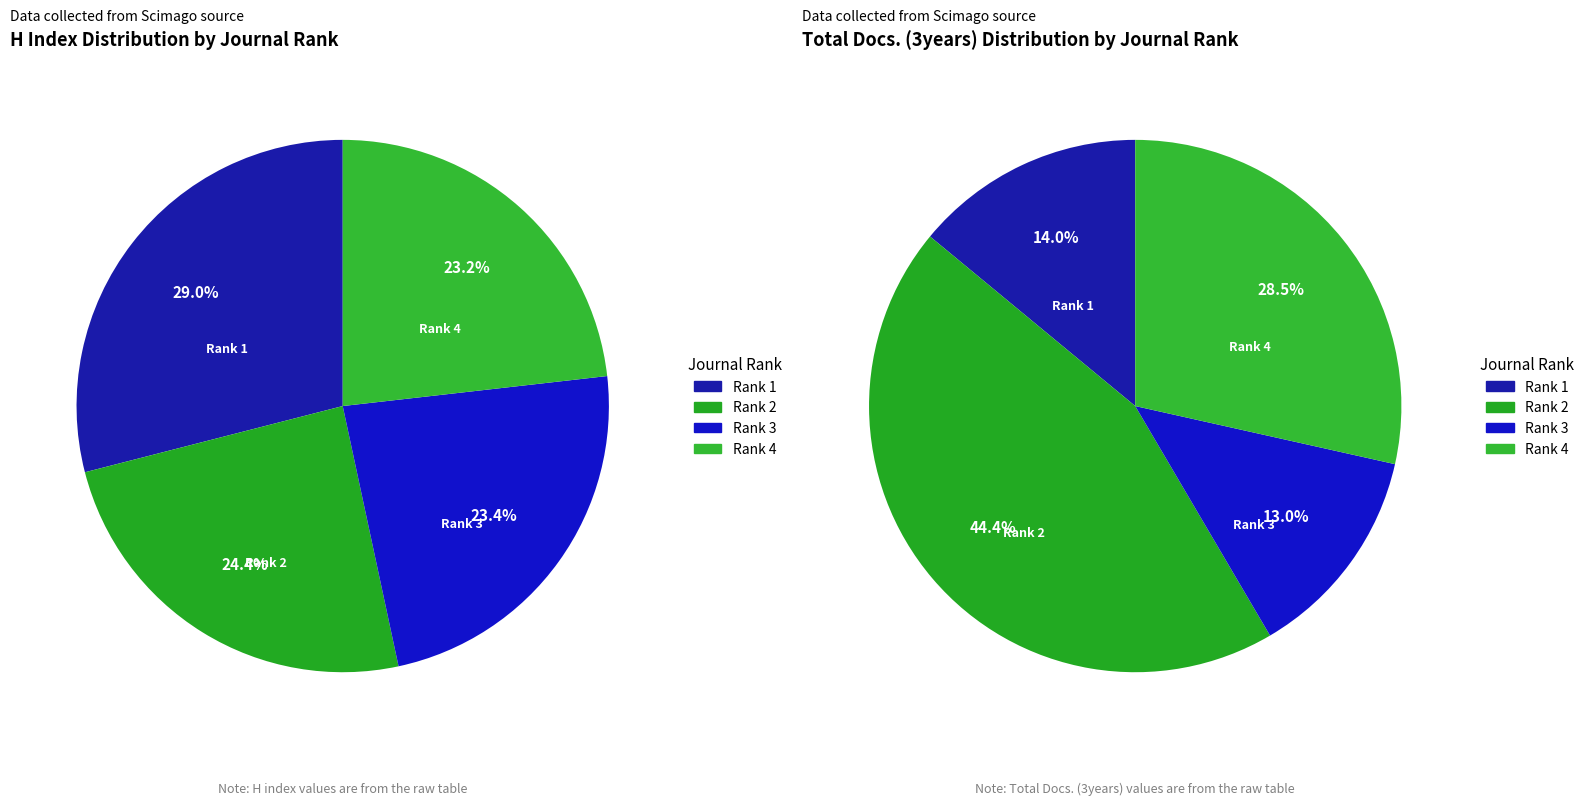

How many slices are in this pie chart?

4